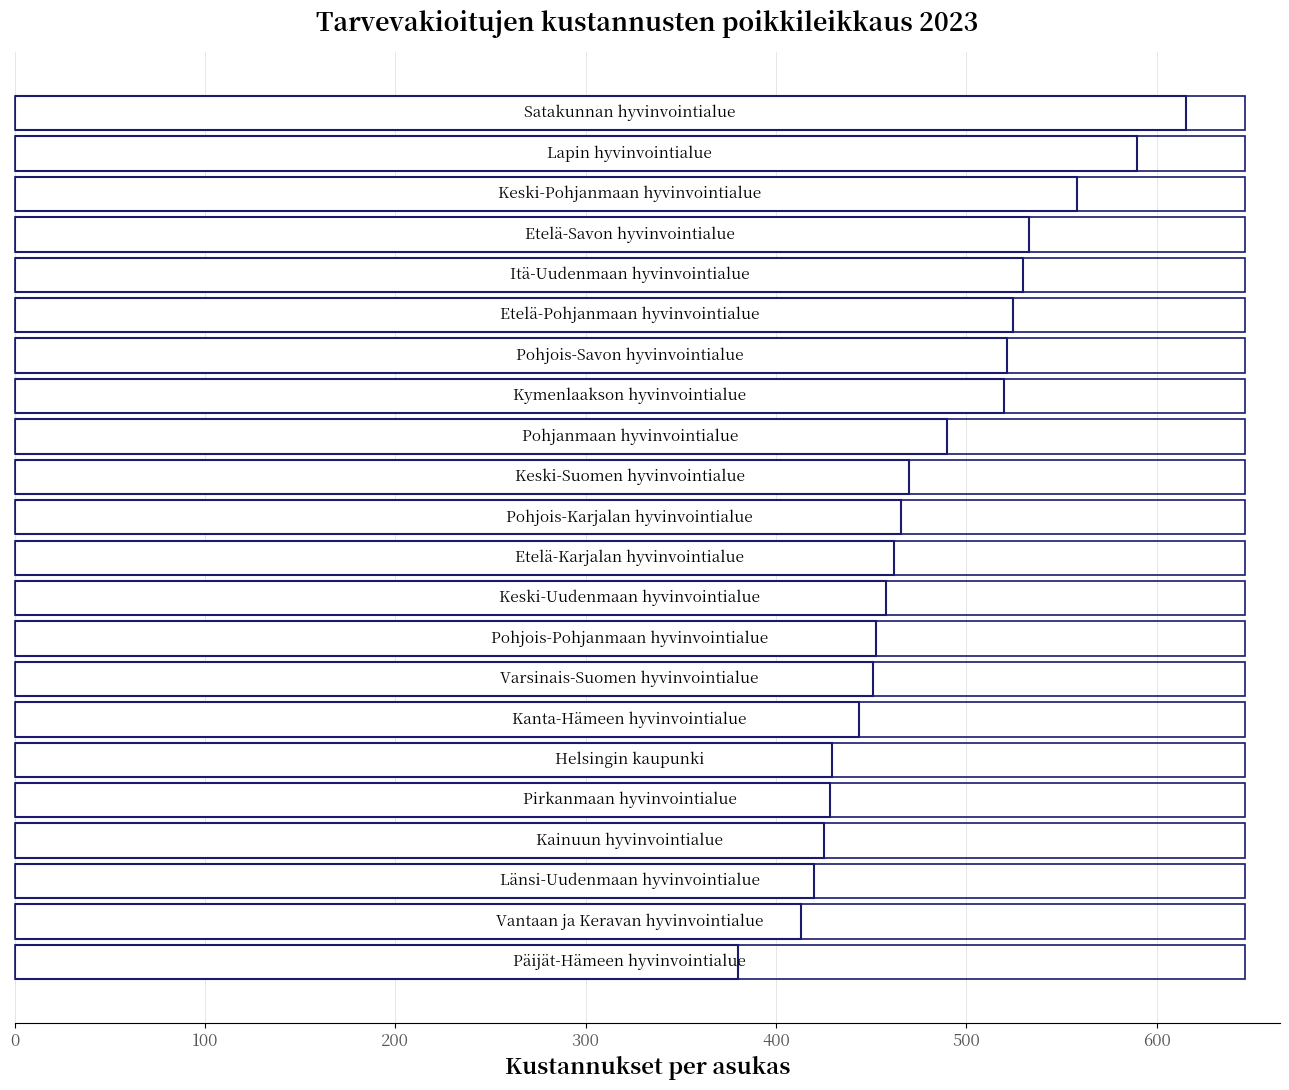

What is the smallest value displayed?

380.0